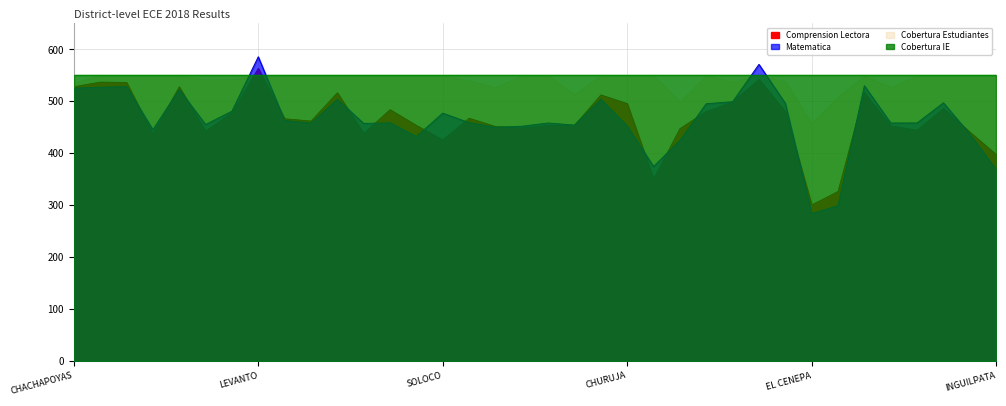

After their last crossing, which series has the higher values: Matematica or Comprension Lectora?

Comprension Lectora